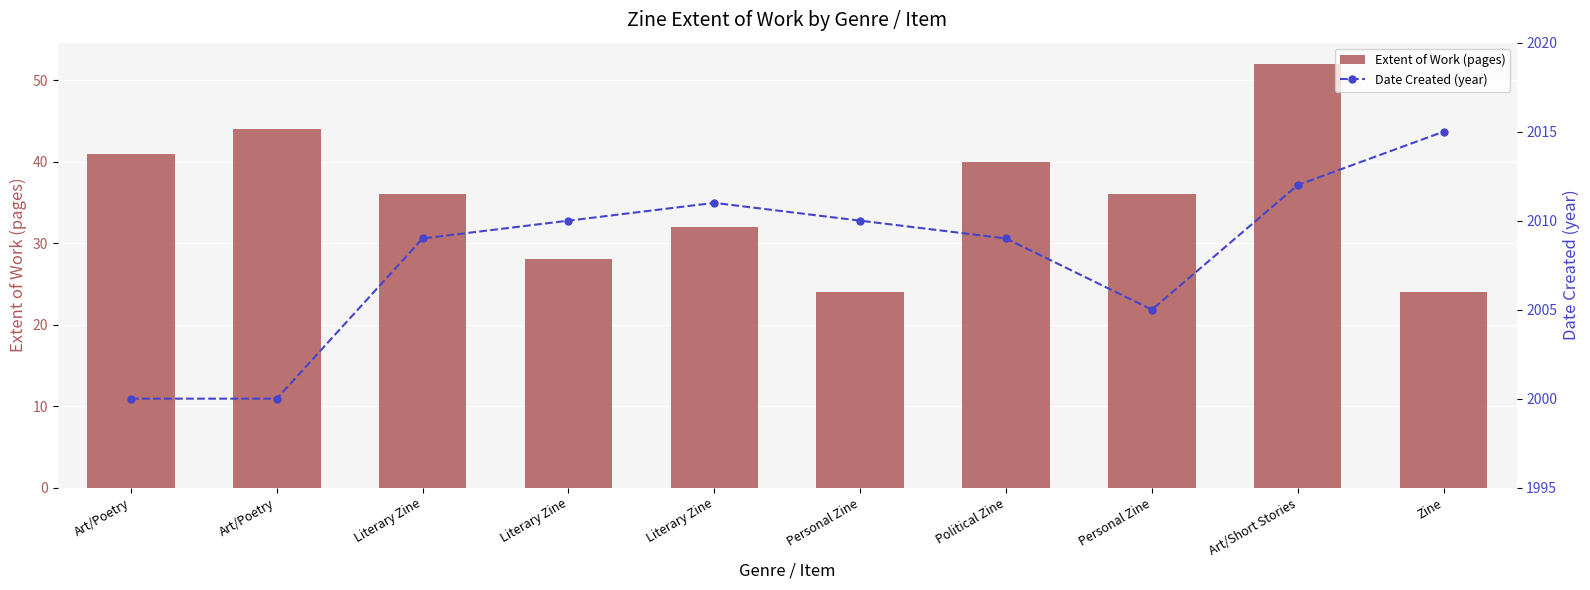

Reading right to left, list all the values displayed in this chart.

Extent of Work (pages): 24	52	36	40	24	32	28	36	44	41
Date Created (year): 2015	2012	2005	2009	2010	2011	2010	2009	2000	2000